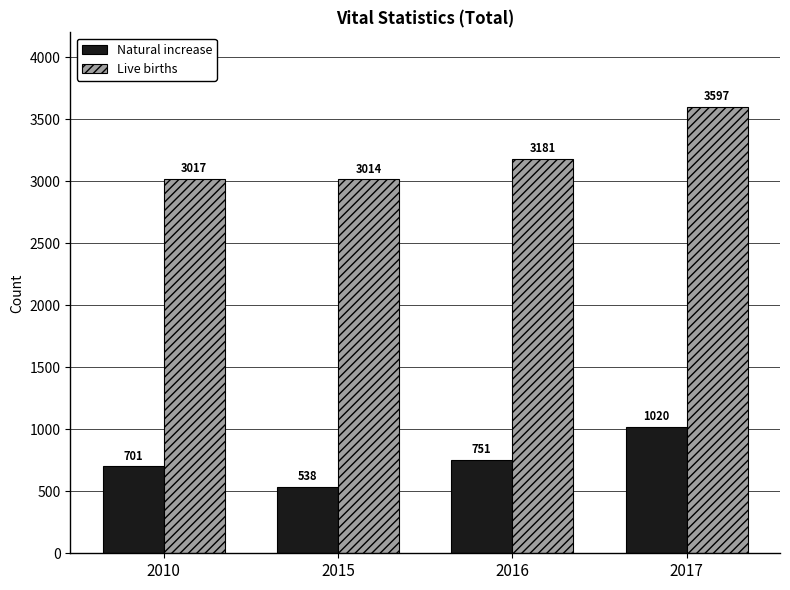

What is the difference between the second highest and minimum values in the Live births series?

167